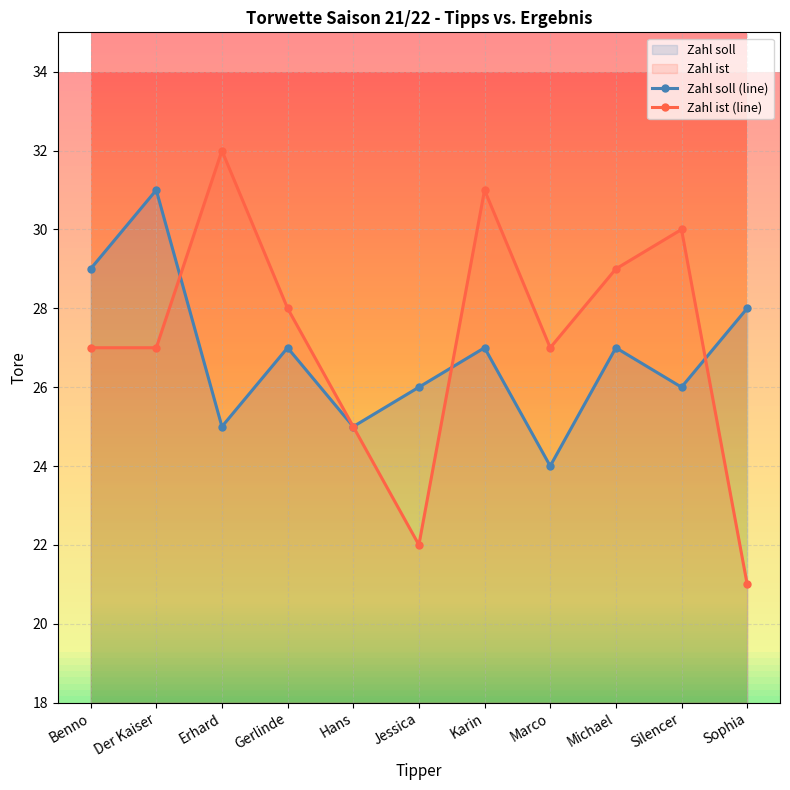

Where is Zahl ist (line) nearest to the value 26?

Benno